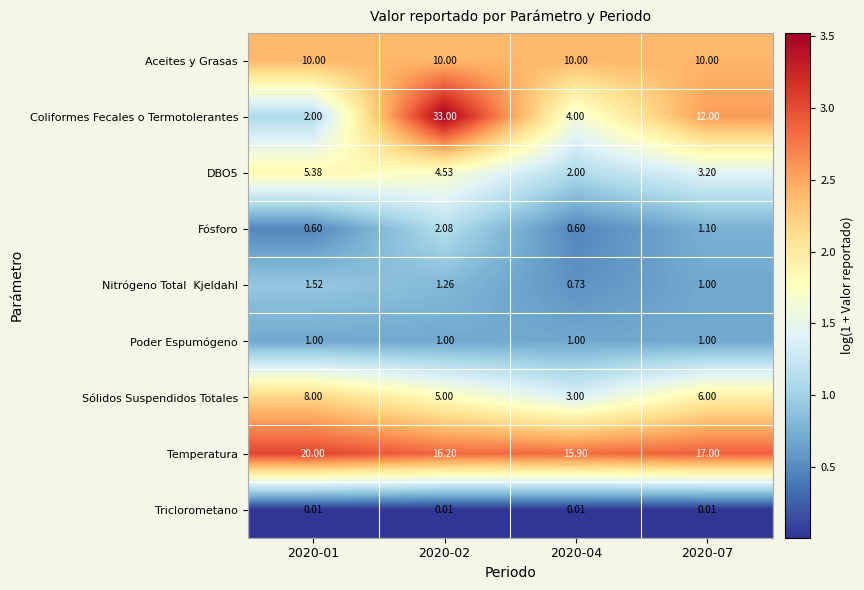

Between 2020-02 and 2020-07, which series saw the biggest shift?

Coliformes Fecales o Termotolerantes